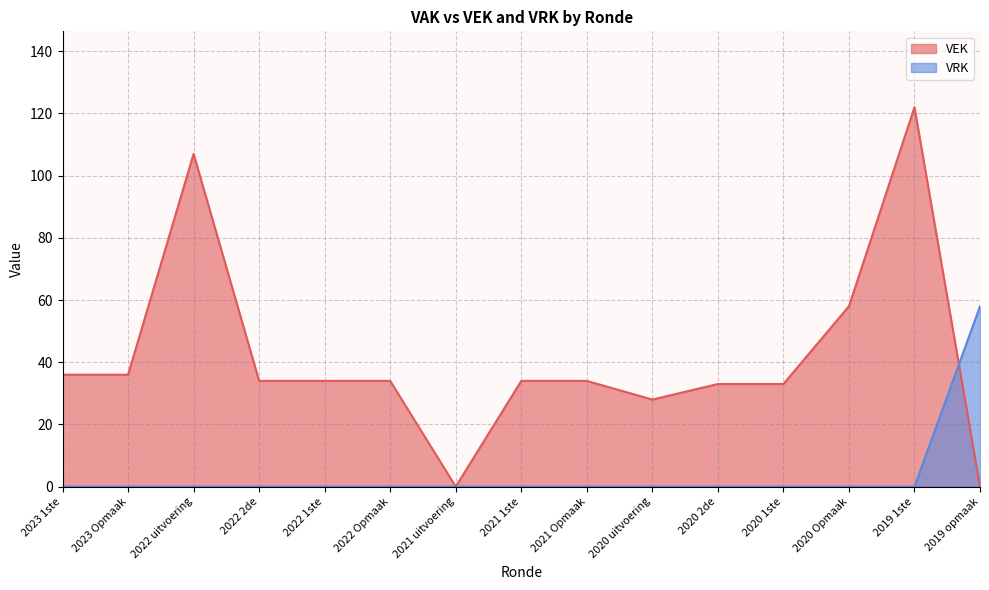

How many distinct data groups are displayed?

2